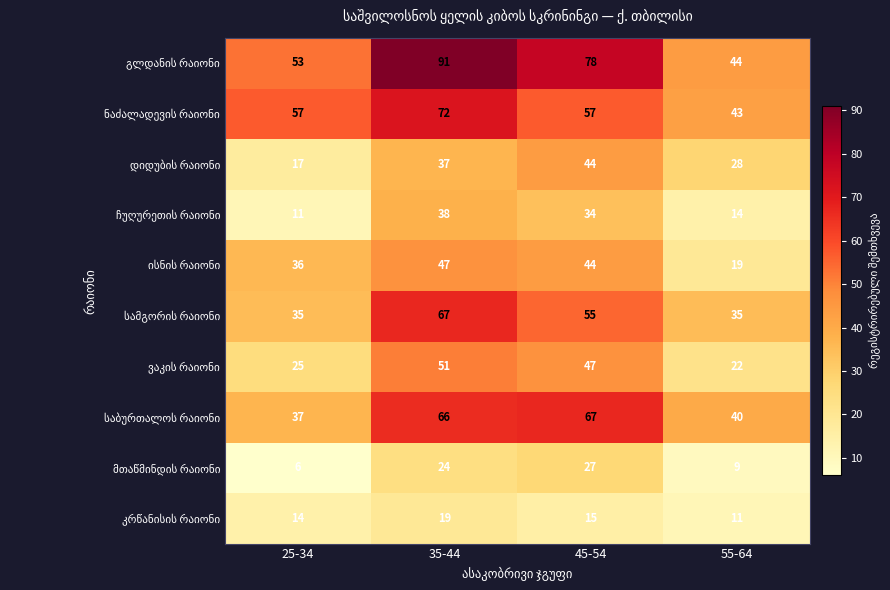

What is the total value across all series at 55-64?

265